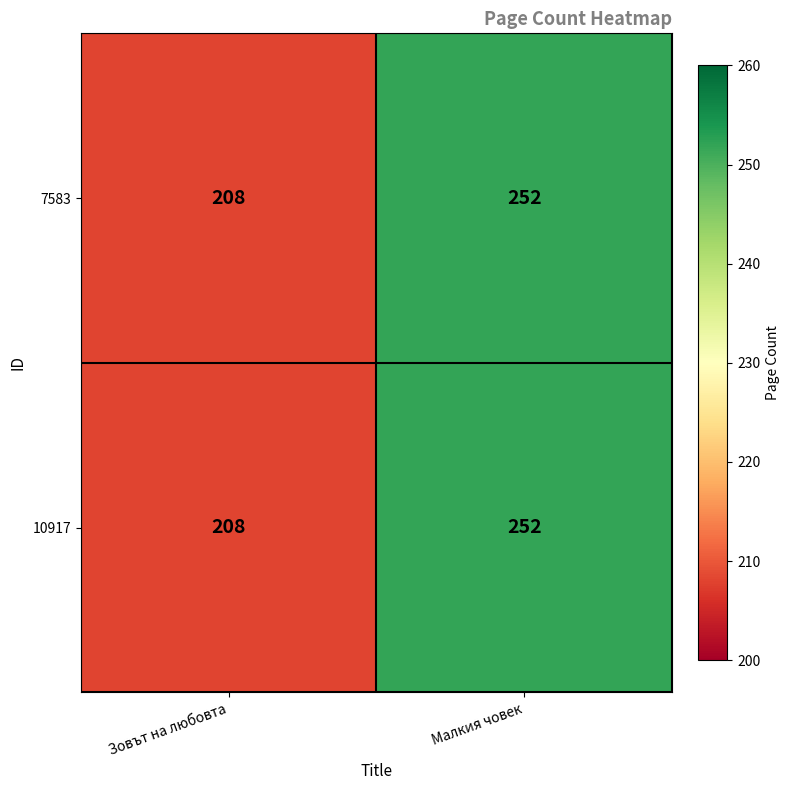

Reading left to right, list all the values displayed in this chart.

7583: 208	252
10917: 208	252